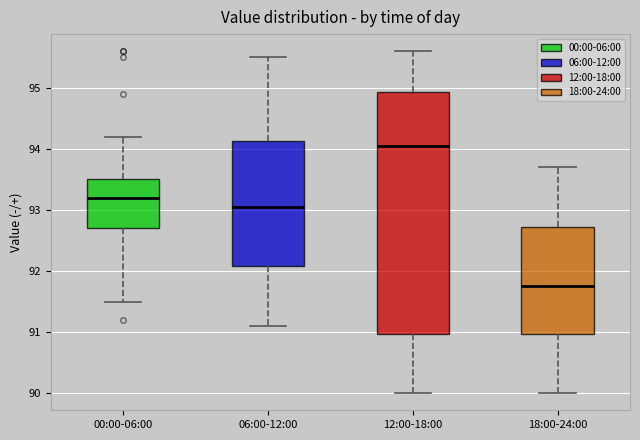

Which box is the tallest, from its lower edge to its upper edge?

12:00-18:00